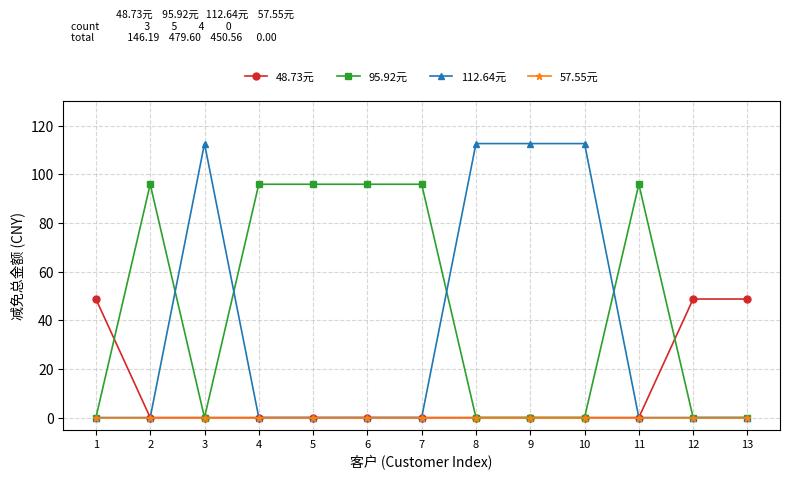

Count the number of data series in this chart.

4